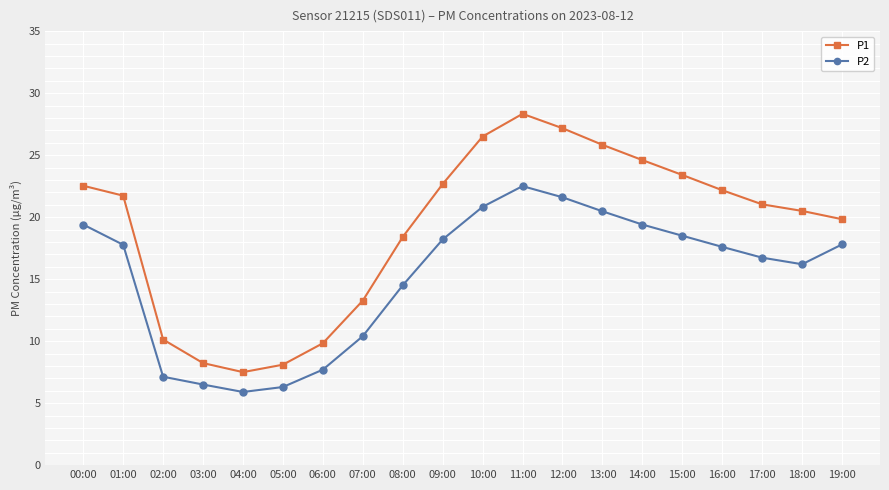

Is it true that P1 equals 38.4 at 13:00?

False